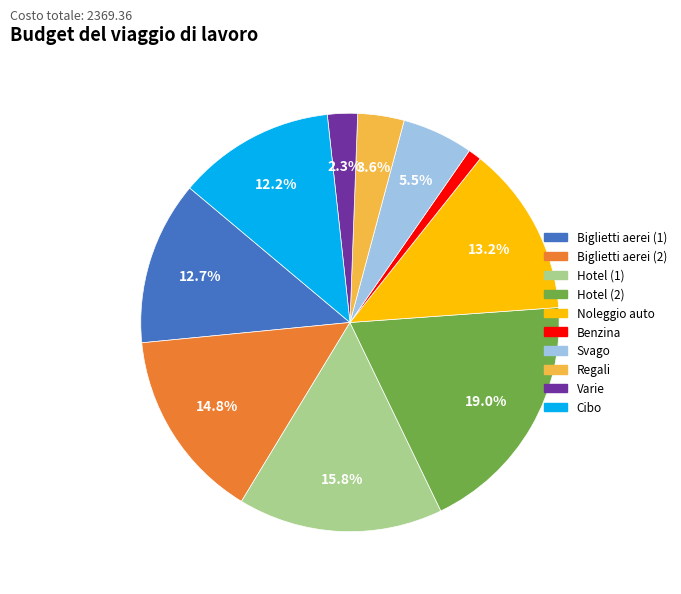

Is there any slice that represents more than half of the pie?

No